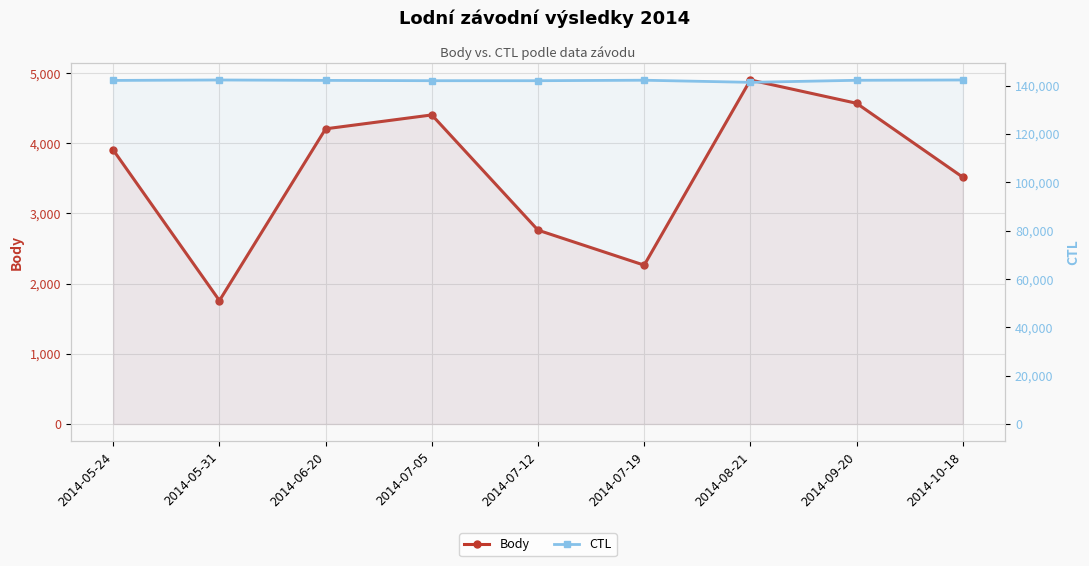

Which series has the largest range (max minus min)?

Body